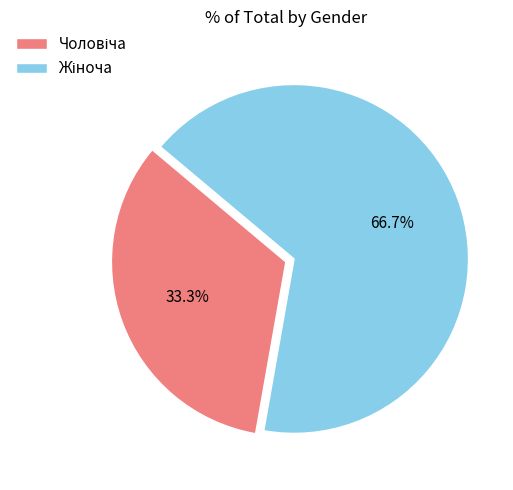

To the nearest percent, what is the average slice percentage?

50%